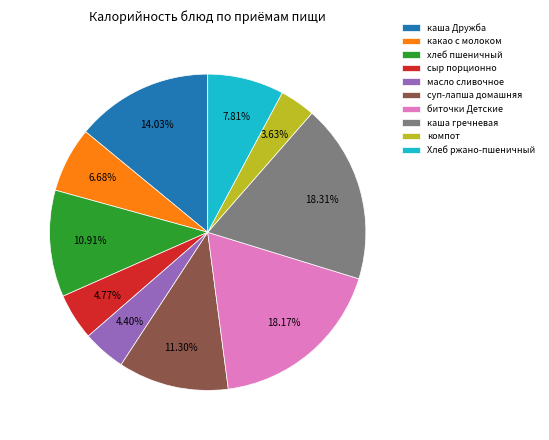

Count the number of slices in the pie.

10